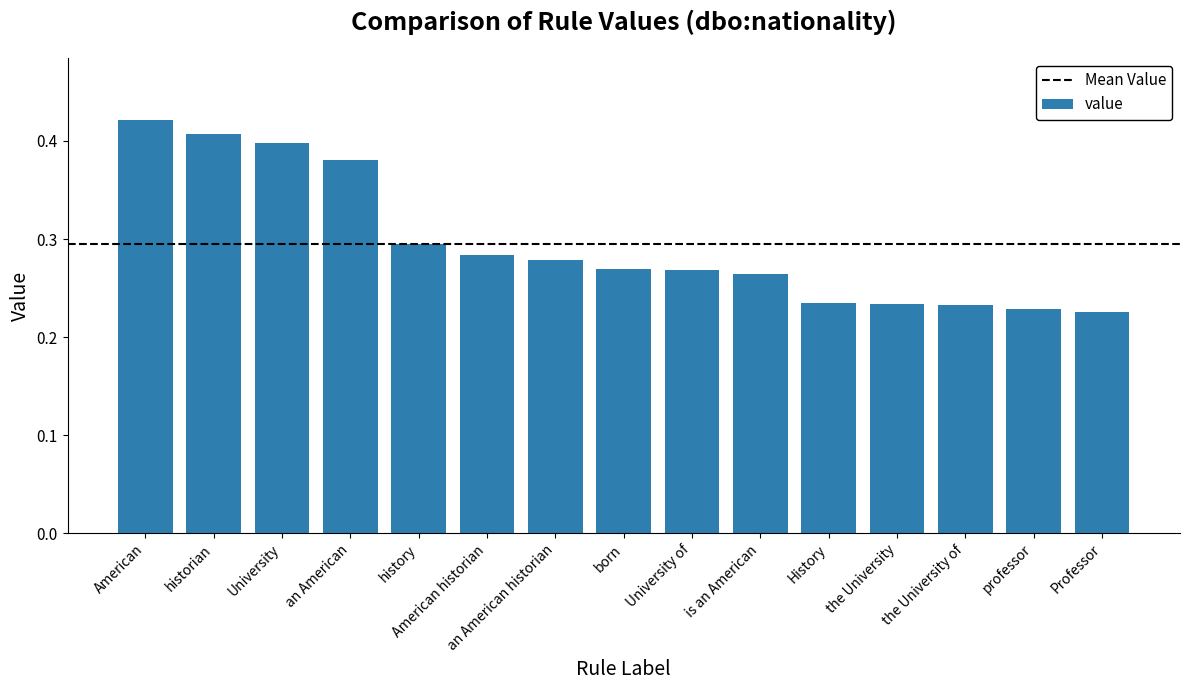

Which has a higher value, born or American historian?

American historian